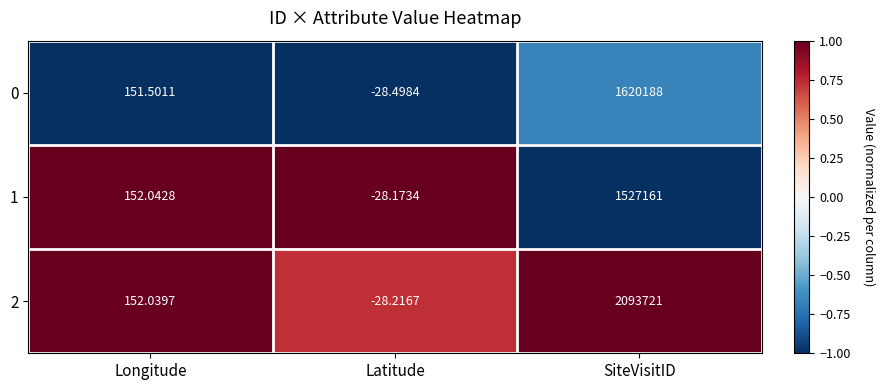

List the series in order of their peak value, highest first.

2, 0, 1